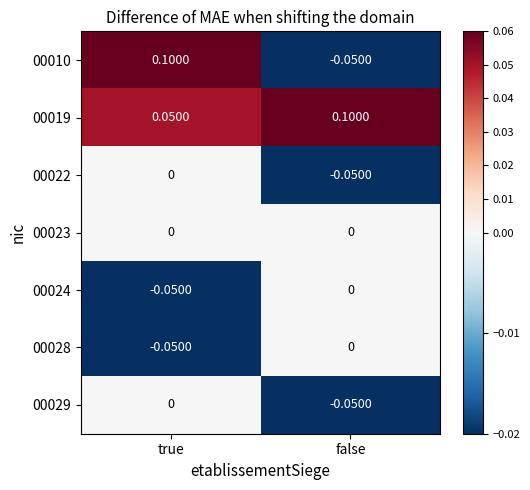

At which category is the sum across all series the highest?

true